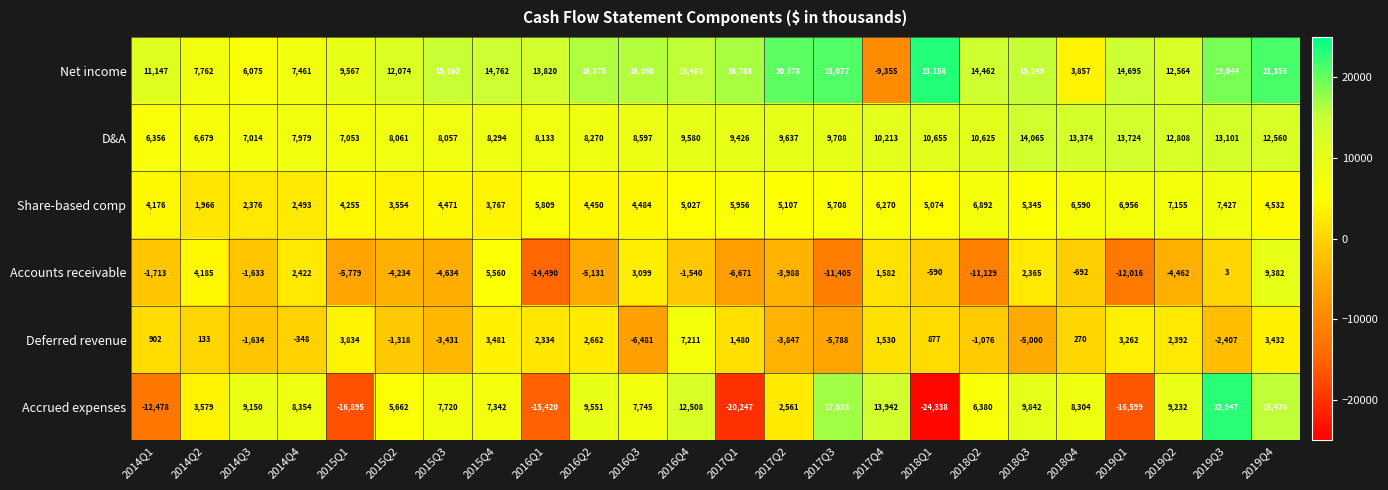

What is the difference between the maximum and minimum values in the Accounts receivable series?

23872